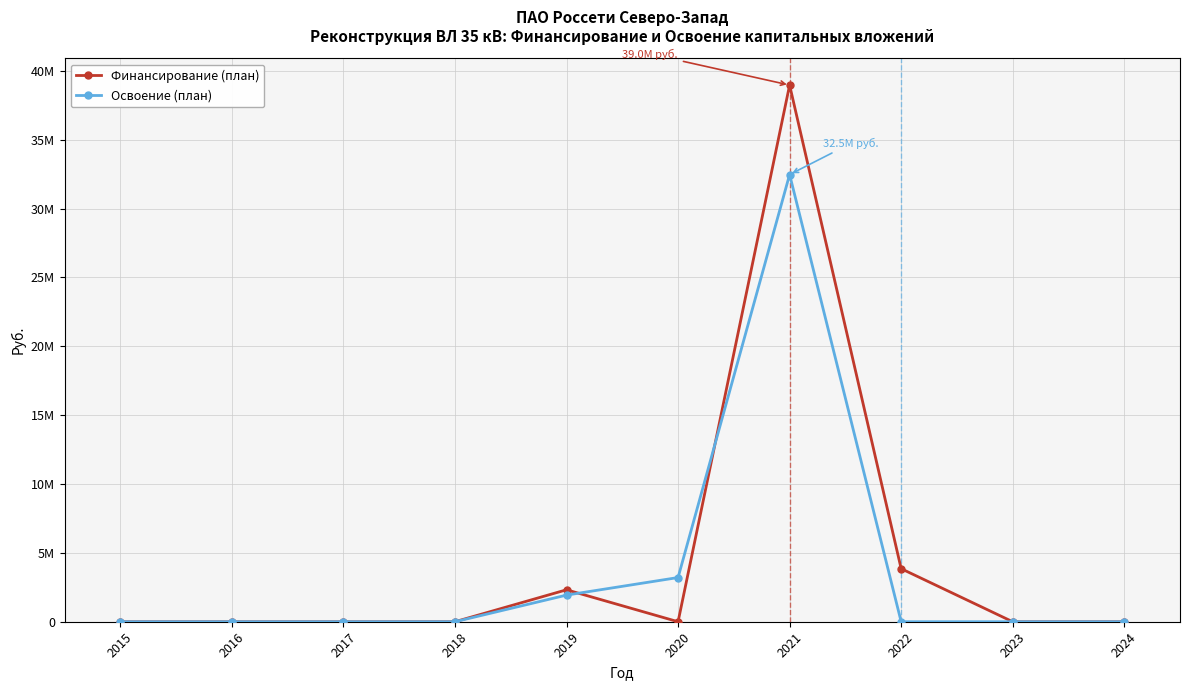

What is the sum of the Освоение (план) values at 2020 and 2017?

3208868